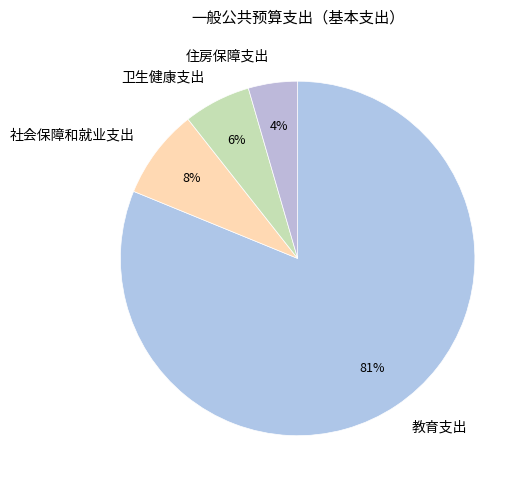

Do 住房保障支出 and 社会保障和就业支出 together represent more than half of the pie?

No